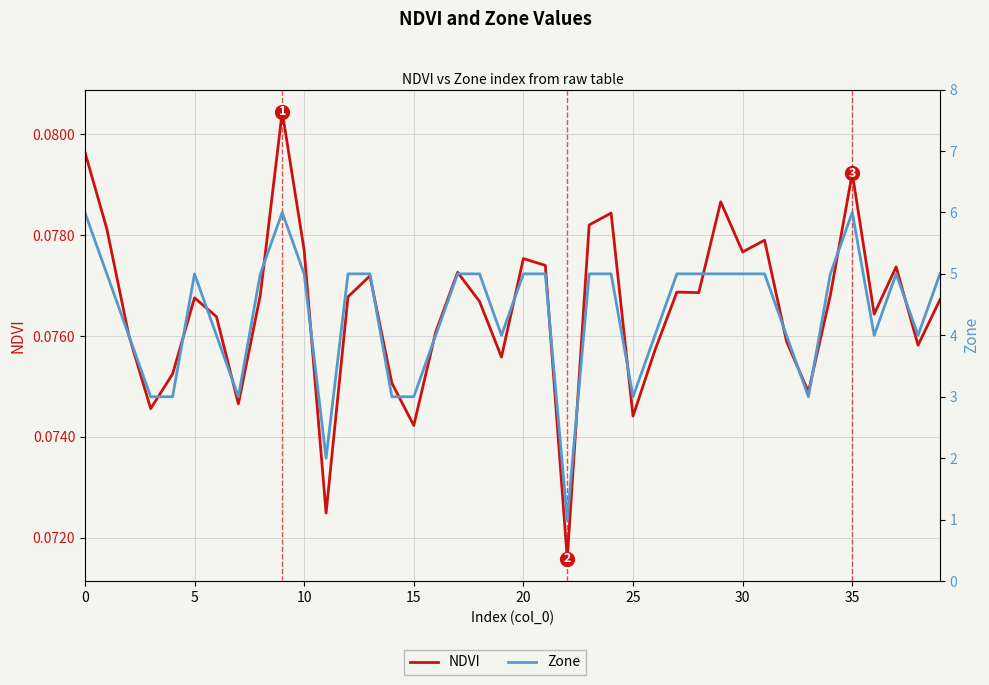

Is it true that Zone equals 7.9 at 21?

False